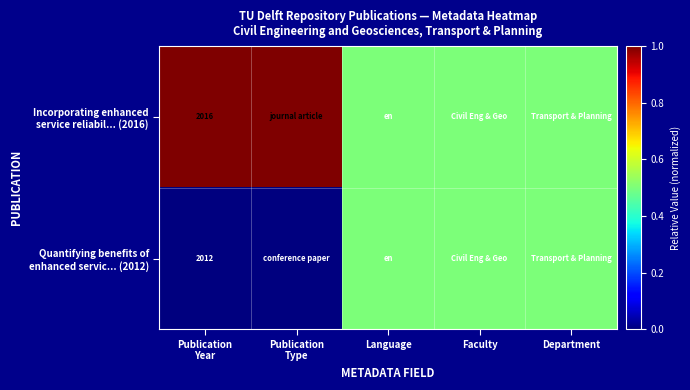

The value of Quantifying benefits of enhanced servic... (2012) at Department is 0.8. True or false?

False